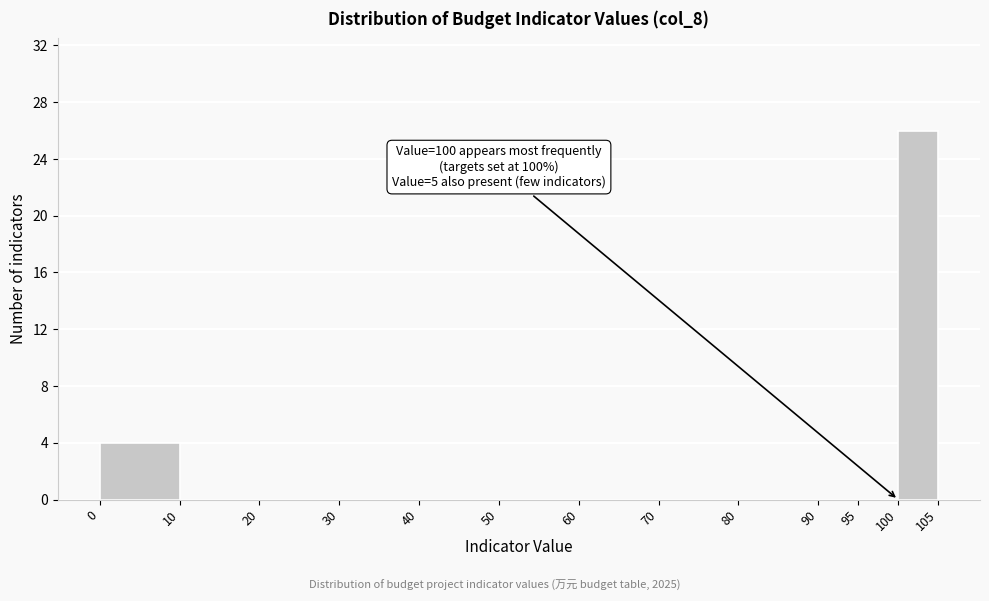

Over which range of the x-axis is the bar tallest?

100 to 105